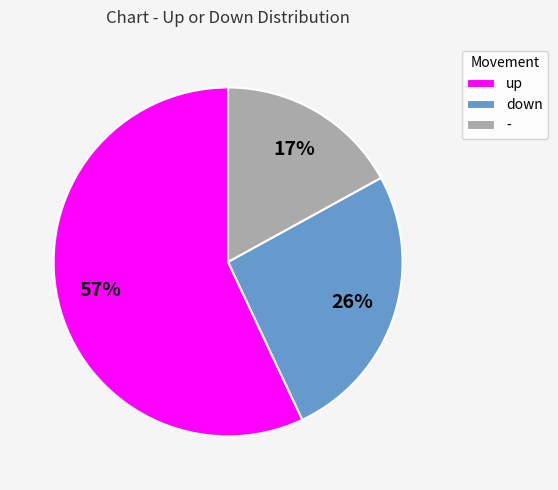

Between - and up, which is larger?

up